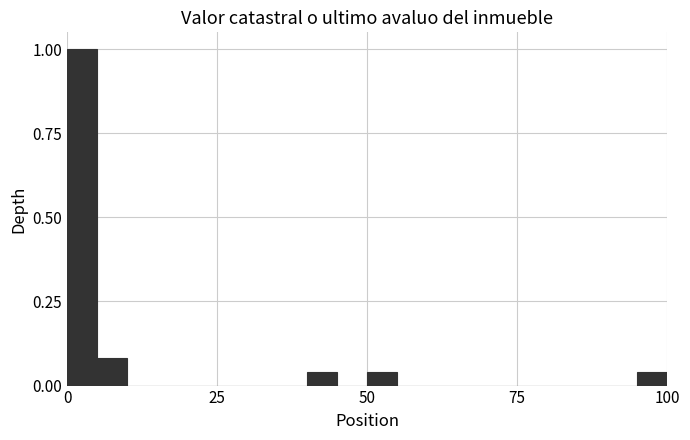

Read against the x-axis, roughly where is the centre of the tallest bar?

5